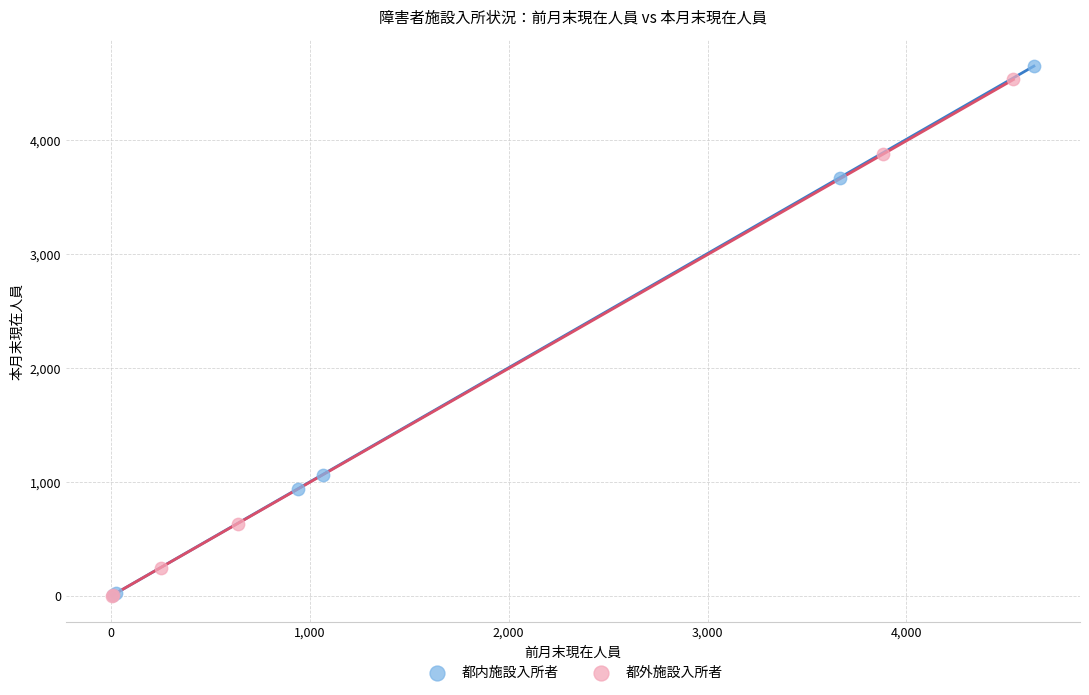

Which series has the largest Y range (max minus min)?

都内施設入所者